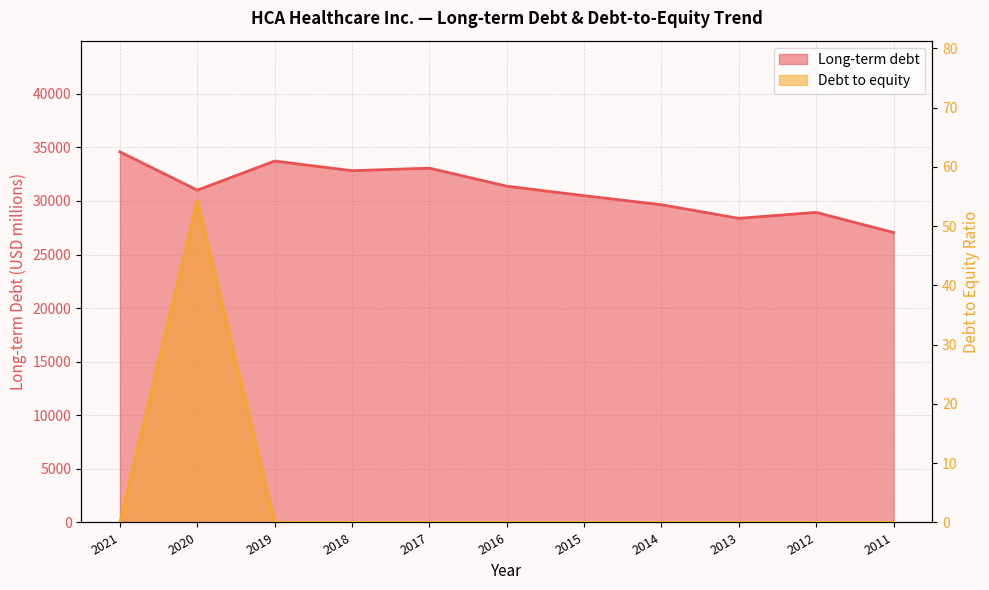

Rank the series by their average value, from highest to lowest.

Long-term debt, Debt to equity